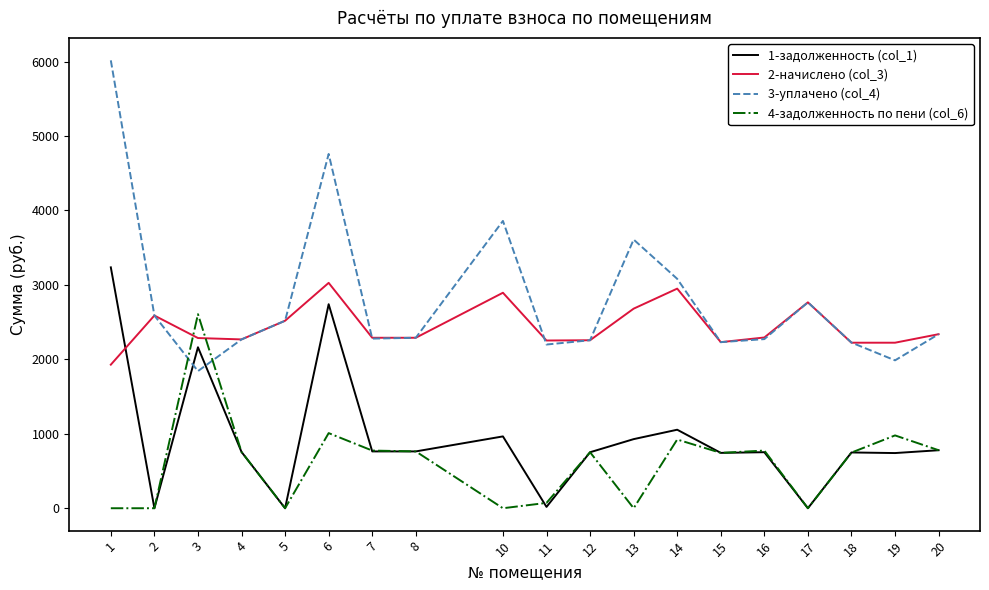

What is the spread (max minus min) of values at 16?

1540.8